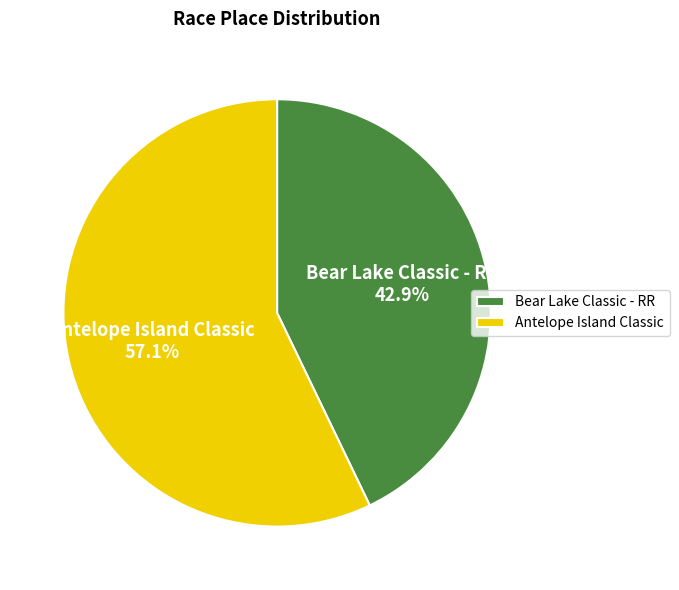

Is it true that Bear Lake Classic - RR is 33% of the pie?

False